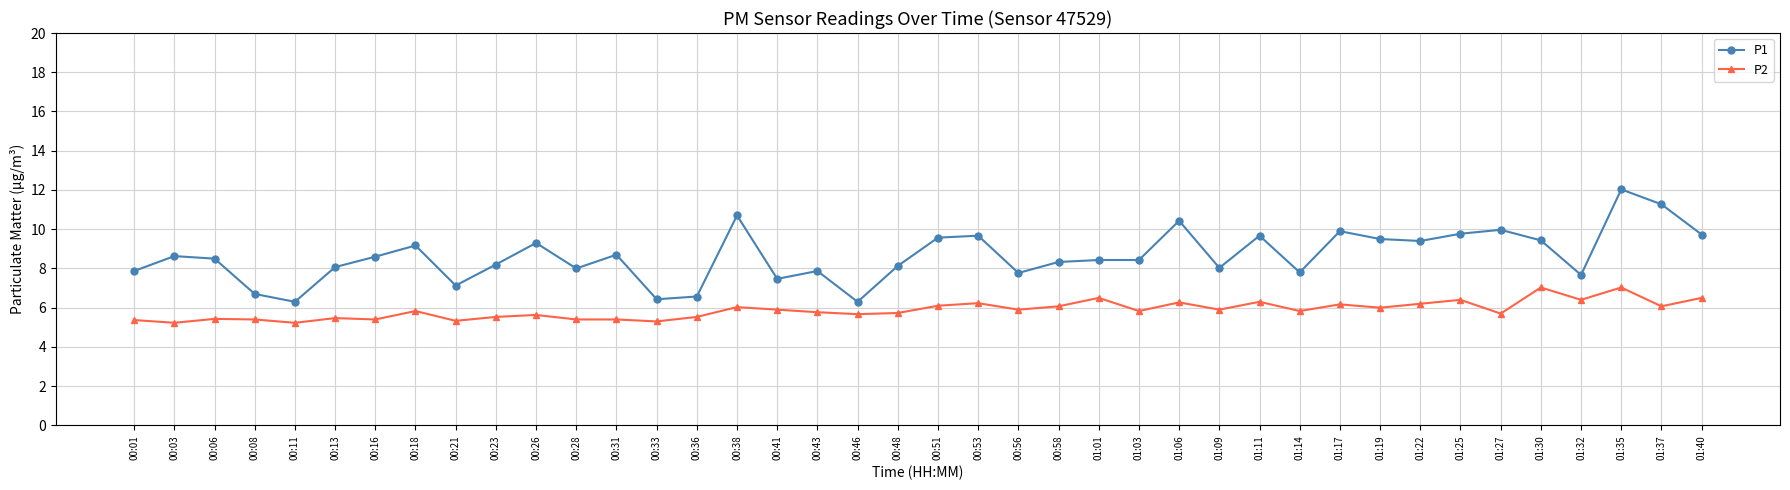

Rank the series at 00:01 from lowest to highest value.

P2, P1